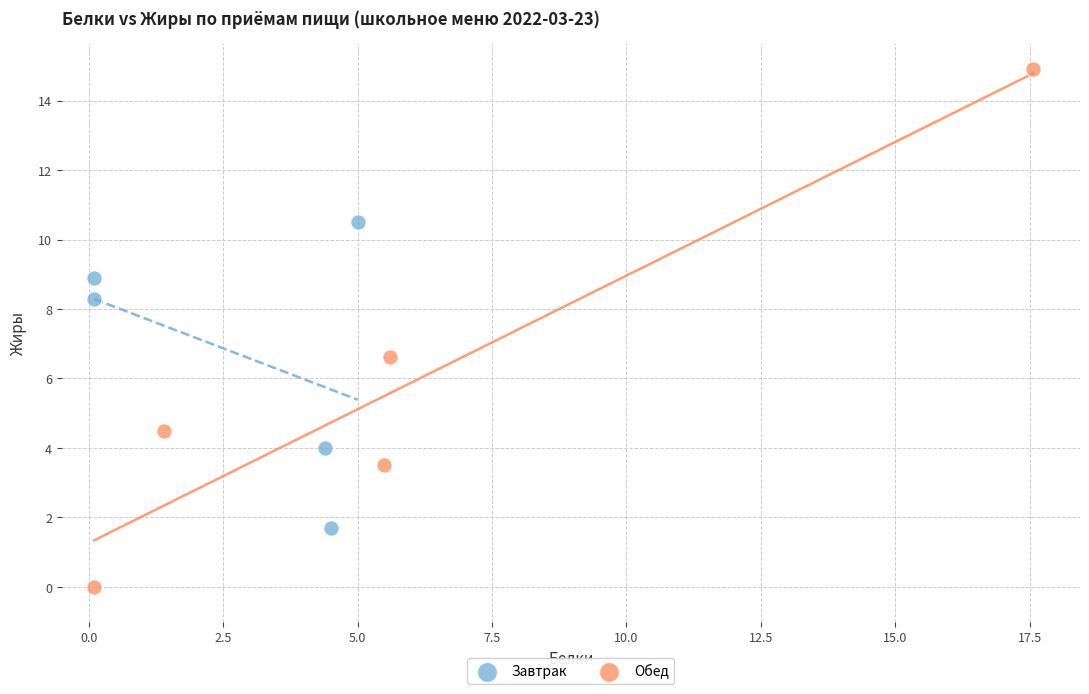

Which series contains the lowest Y value?

Обед